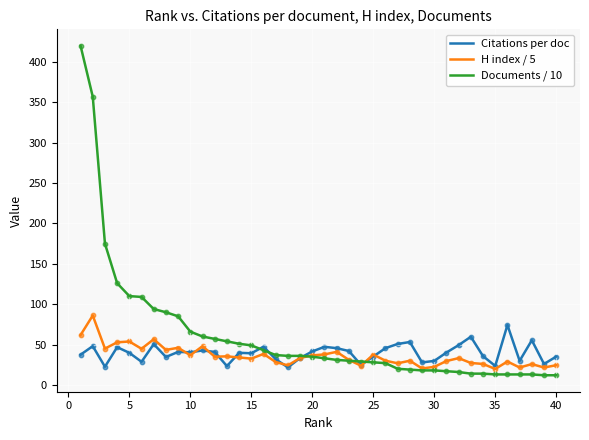

What are all the series names shown in the legend?

Citations per doc, H index / 5, Documents / 10